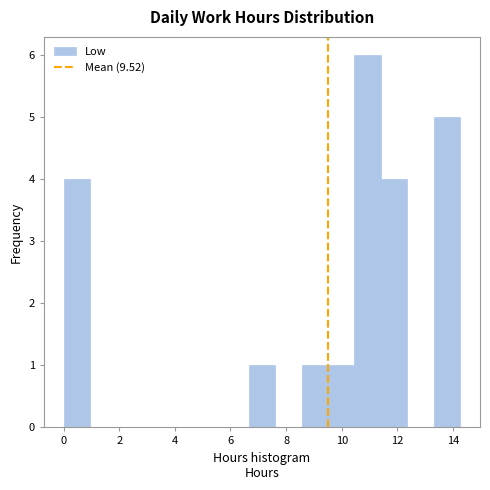

Which range on the x-axis has the tallest bar?

10.4 to 11.4